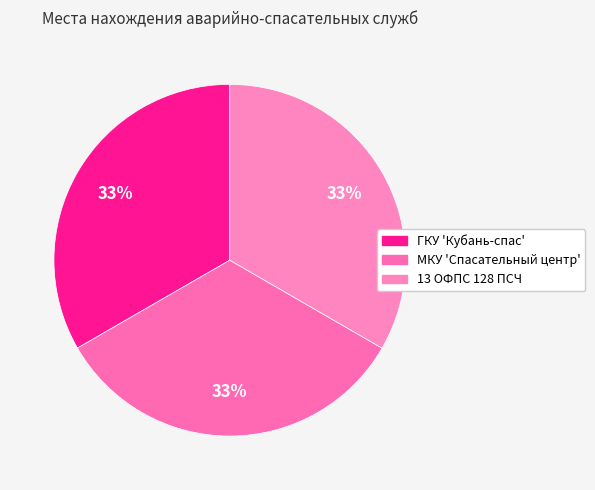

True or false: ГКУ 'Кубань-спас' accounts for 33% of the total.

True